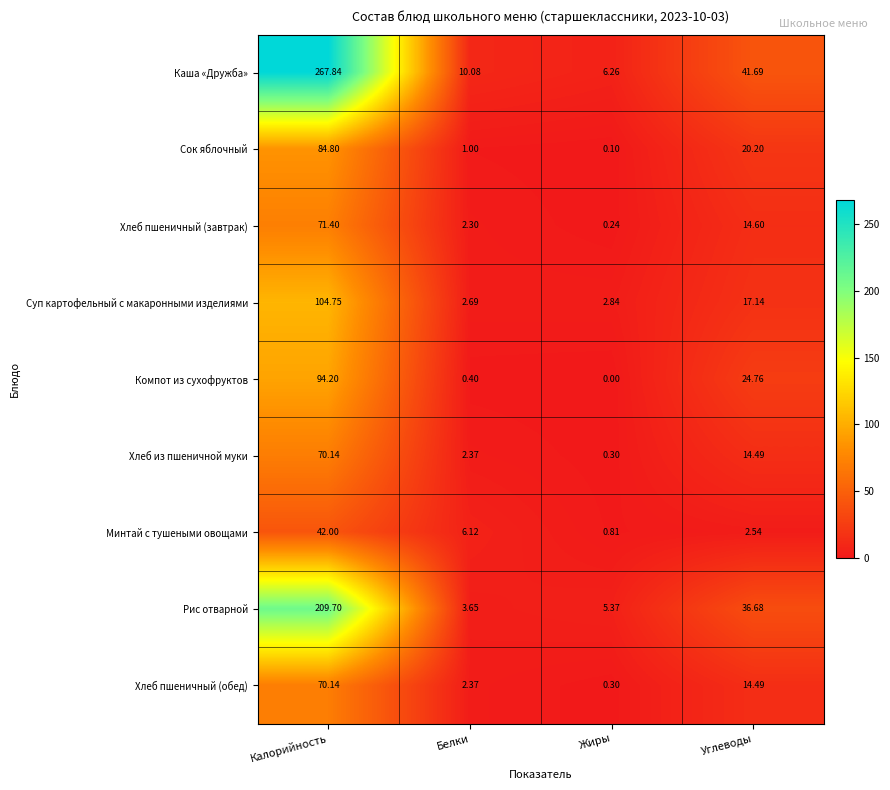

Where does the Суп картофельный с макаронными изделиями series first go above 17?

Калорийность